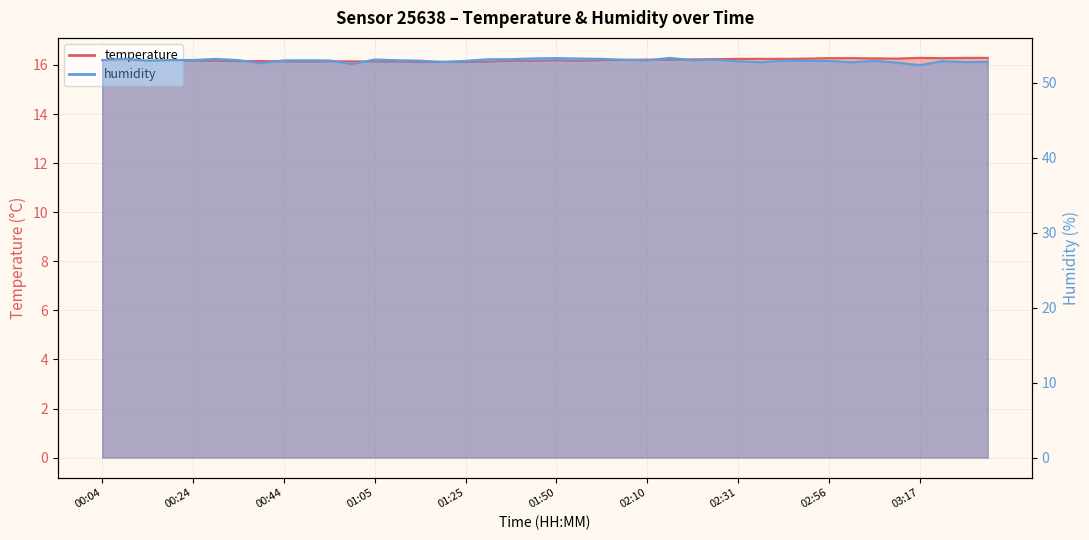

Does the chart have visible grid lines?

Yes